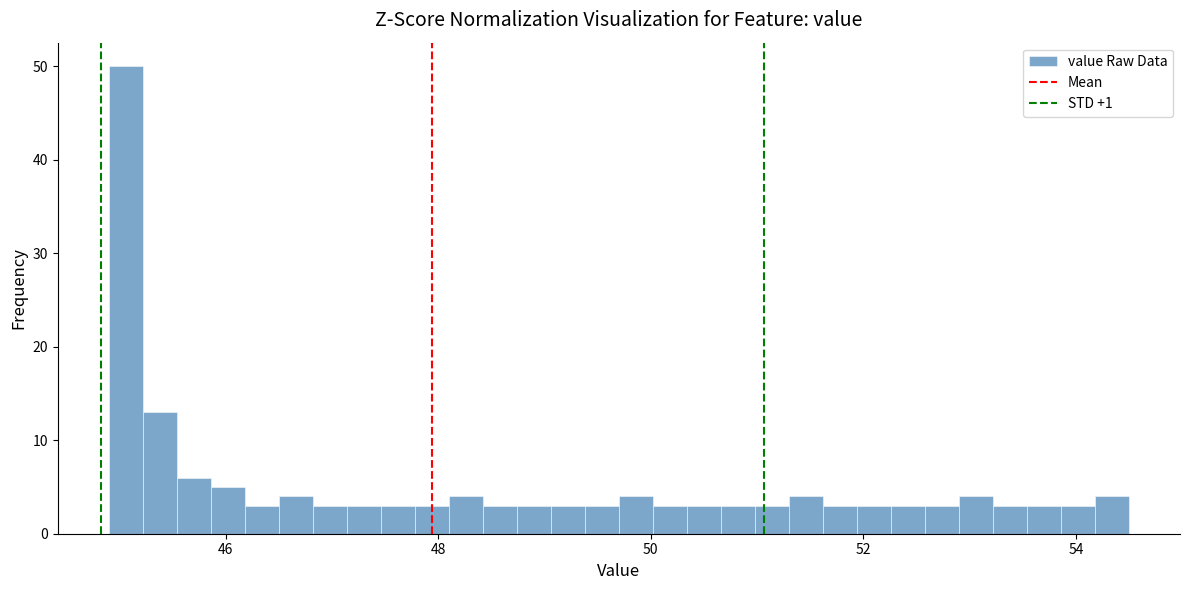

Around what value on the x-axis is the tallest bar? Give the approximate position of its centre, as read against the axis.

45.0